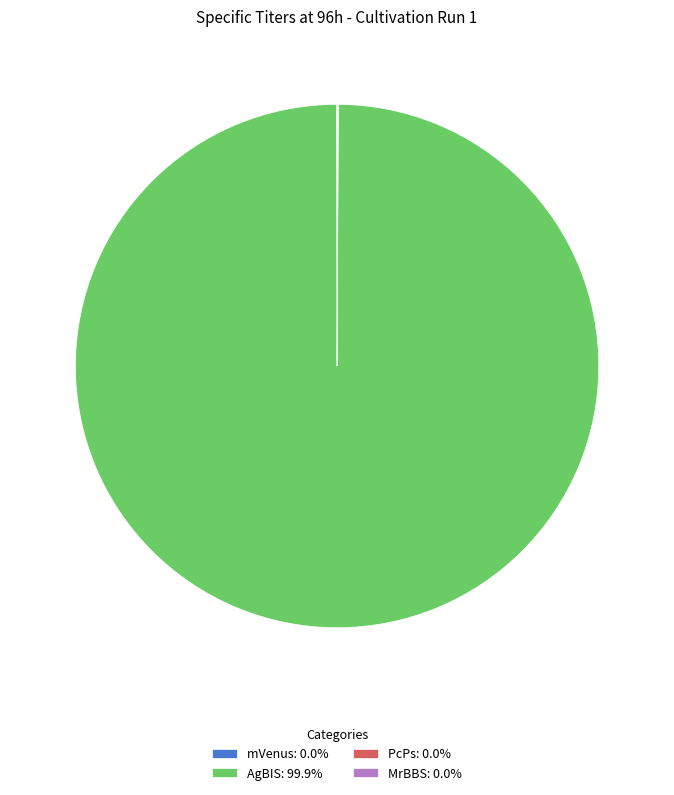

Is there a majority slice in this chart?

Yes